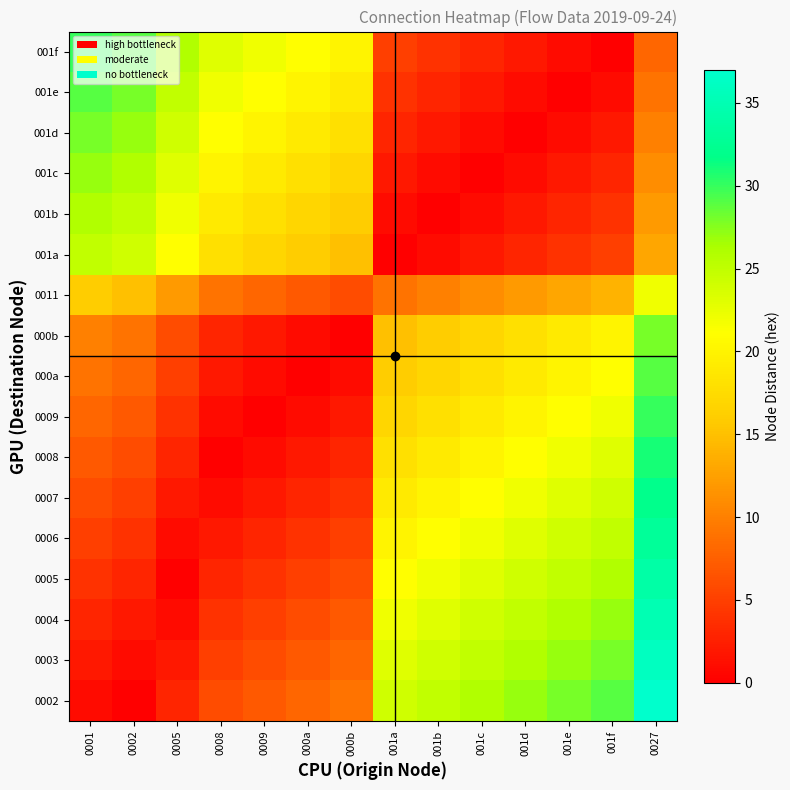

Between 001e and 001d, which is larger?

001e